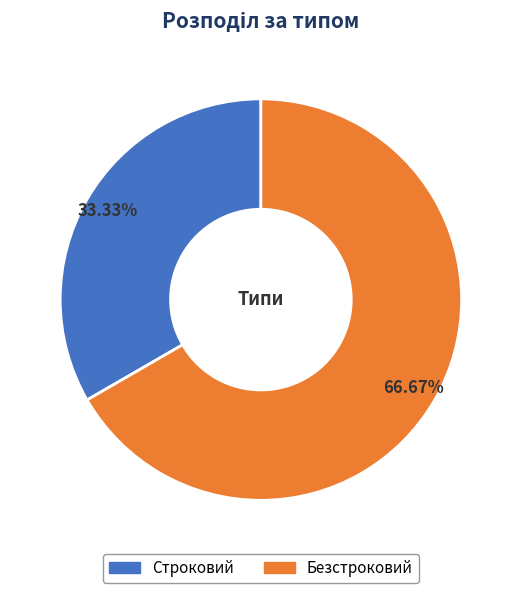

Combined, do Безстроковий and Строковий account for over 50%?

Yes